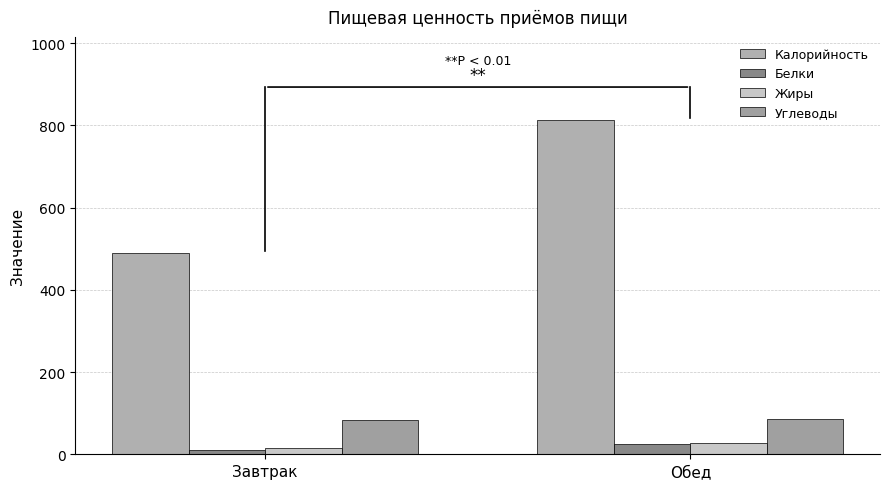

What is the value of the Углеводы bar at the 1st from the left?

83